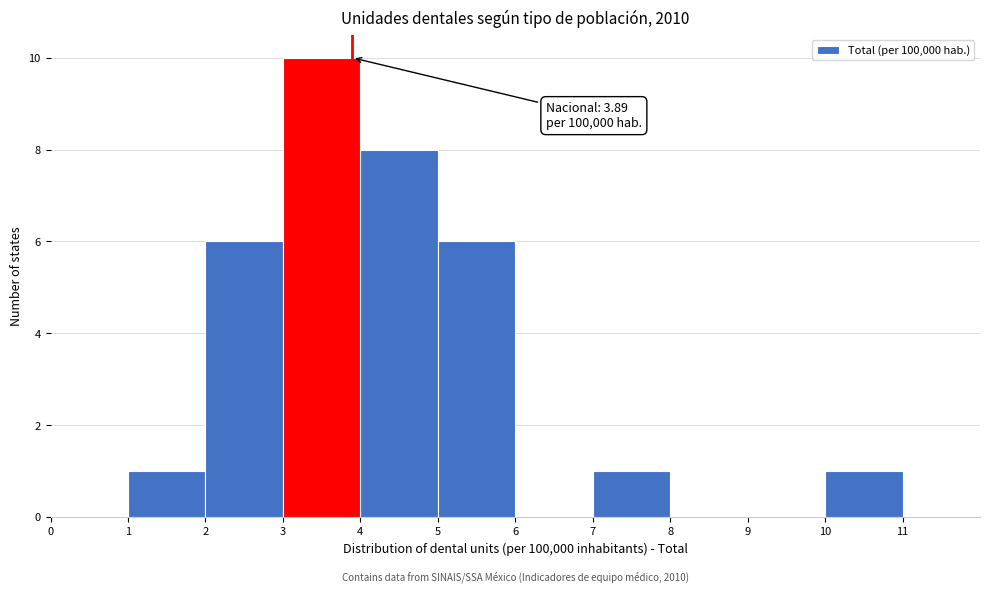

Which range on the x-axis has the tallest bar?

3 to 4